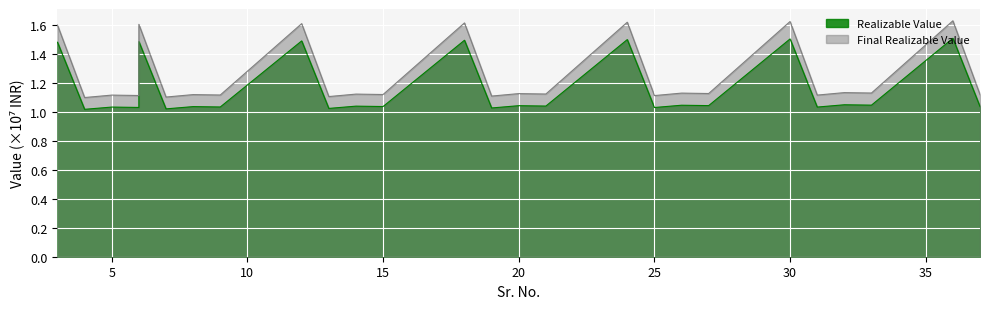

In Final Realizable Value, how many points are higher than both neighbors (excluding endpoints)?

12